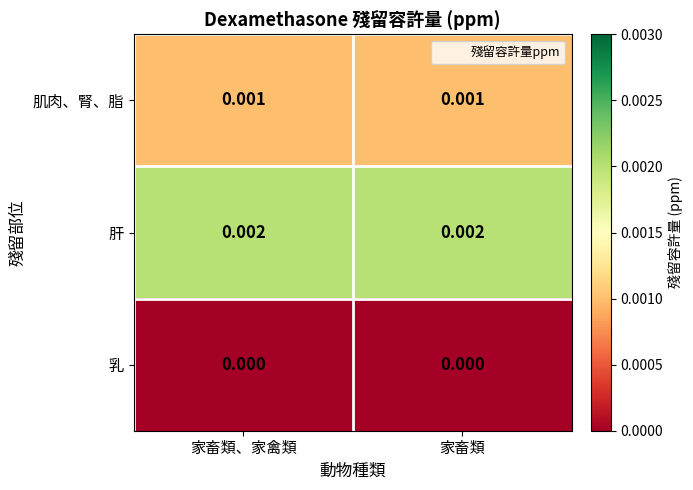

Which series has the largest total across all categories?

肝